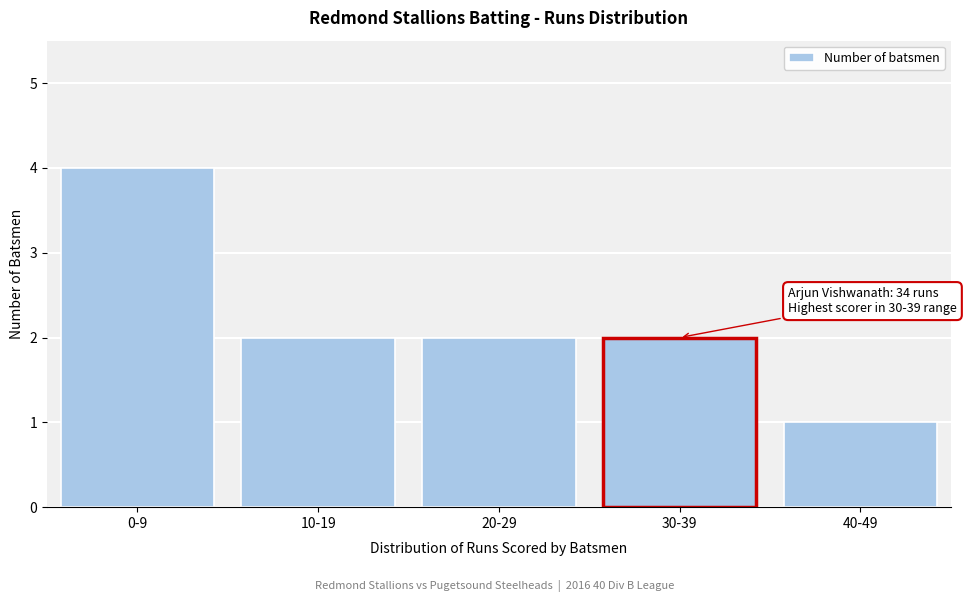

Reading left to right, list all the values displayed in this chart.

4	2	2	2	1